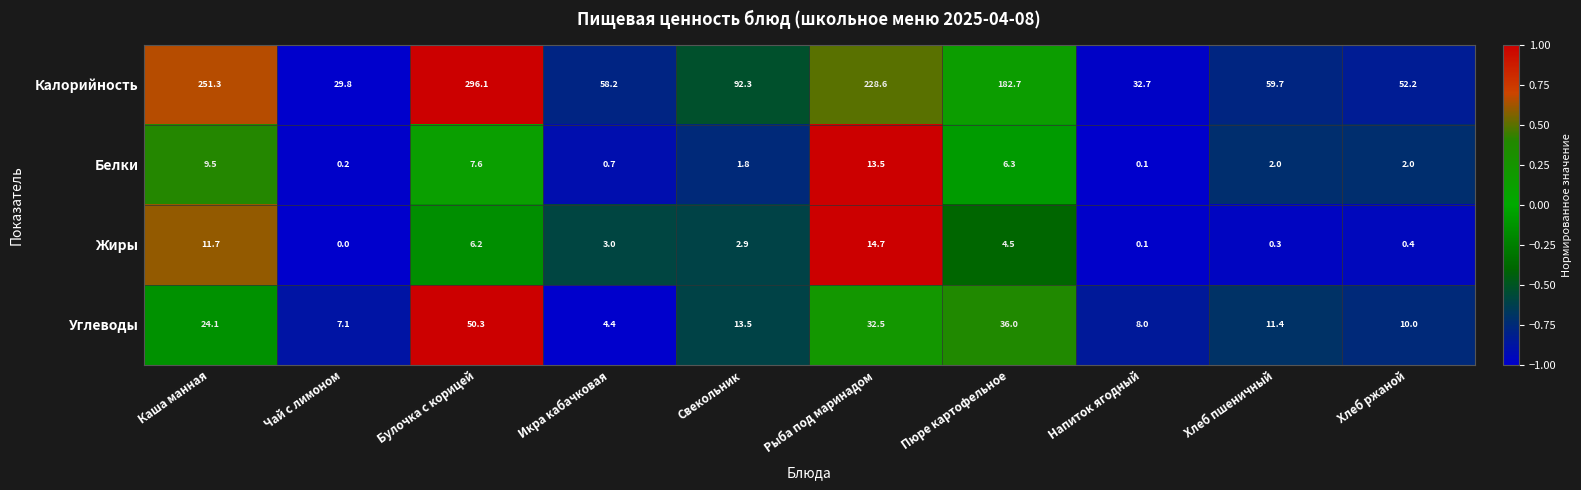

Where does the Белки series first go above 2?

Каша манная